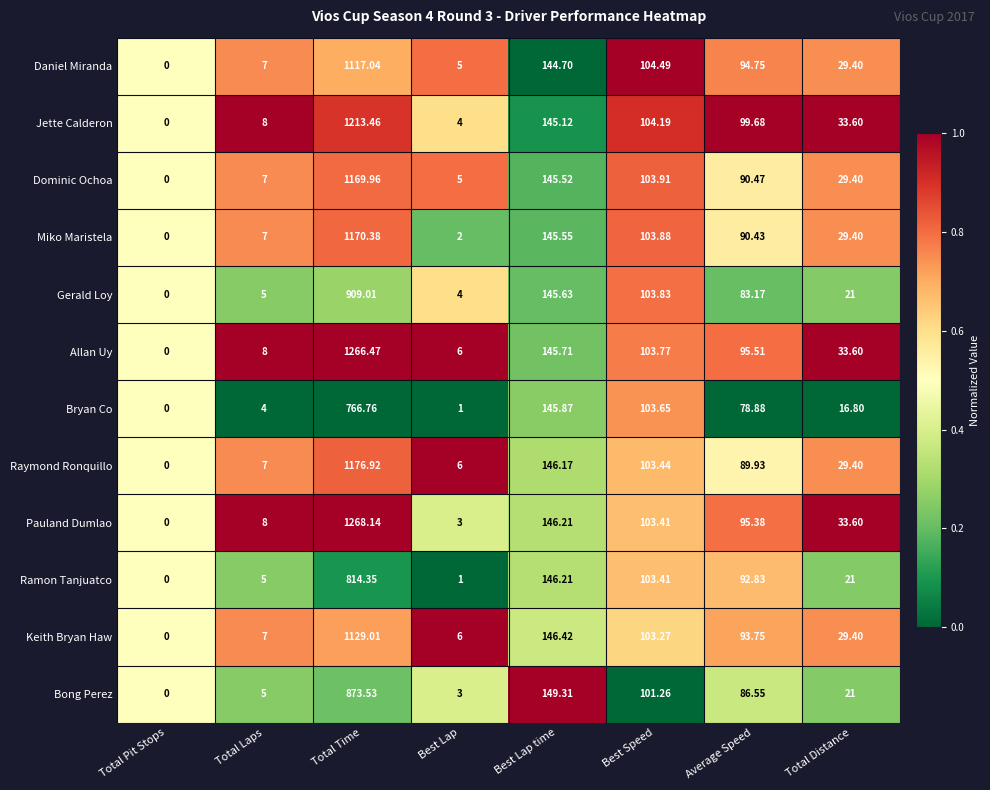

What is the difference between the highest and lowest values at Total Distance?

16.8